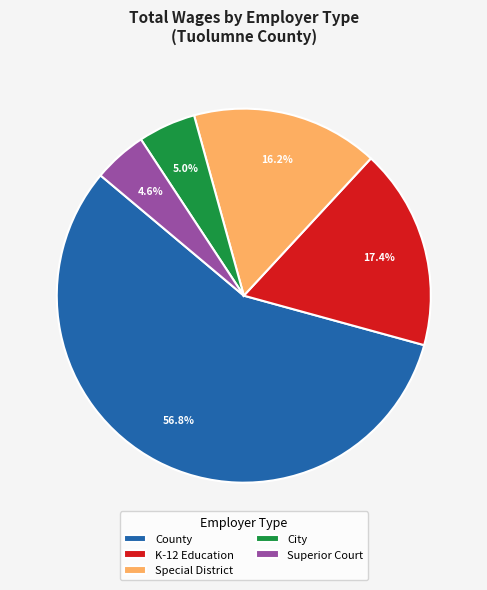

Between Superior Court and K-12 Education, which is larger?

K-12 Education